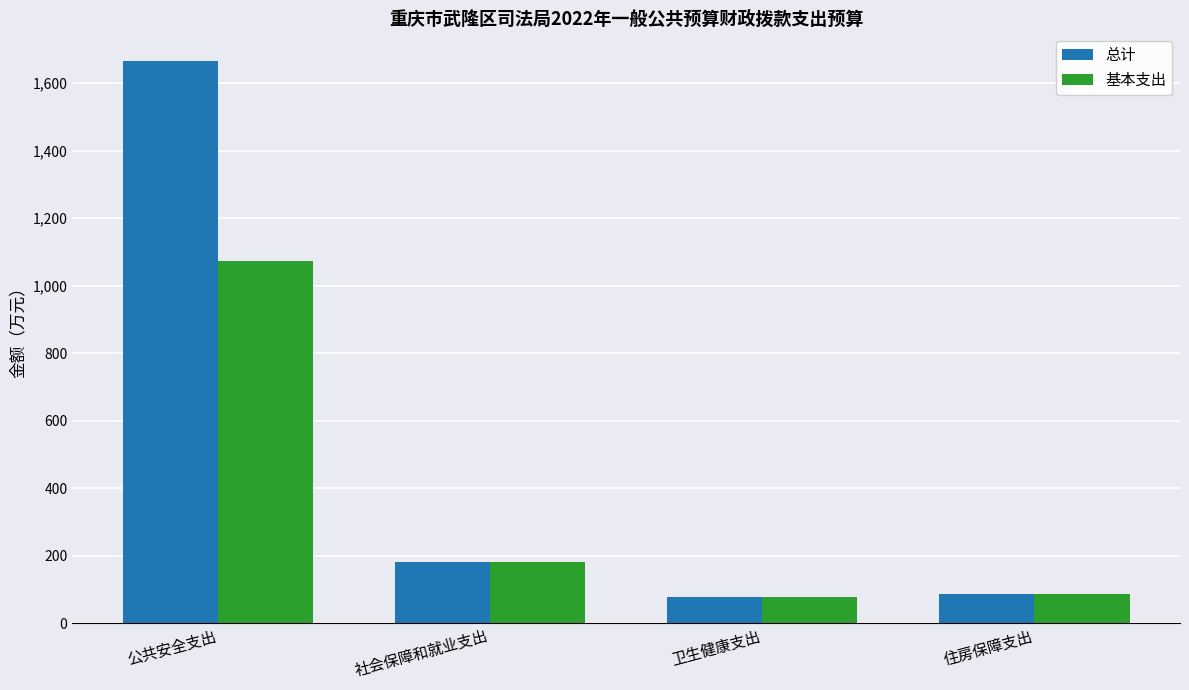

List the series in order of their overall mean, highest first.

总计, 基本支出